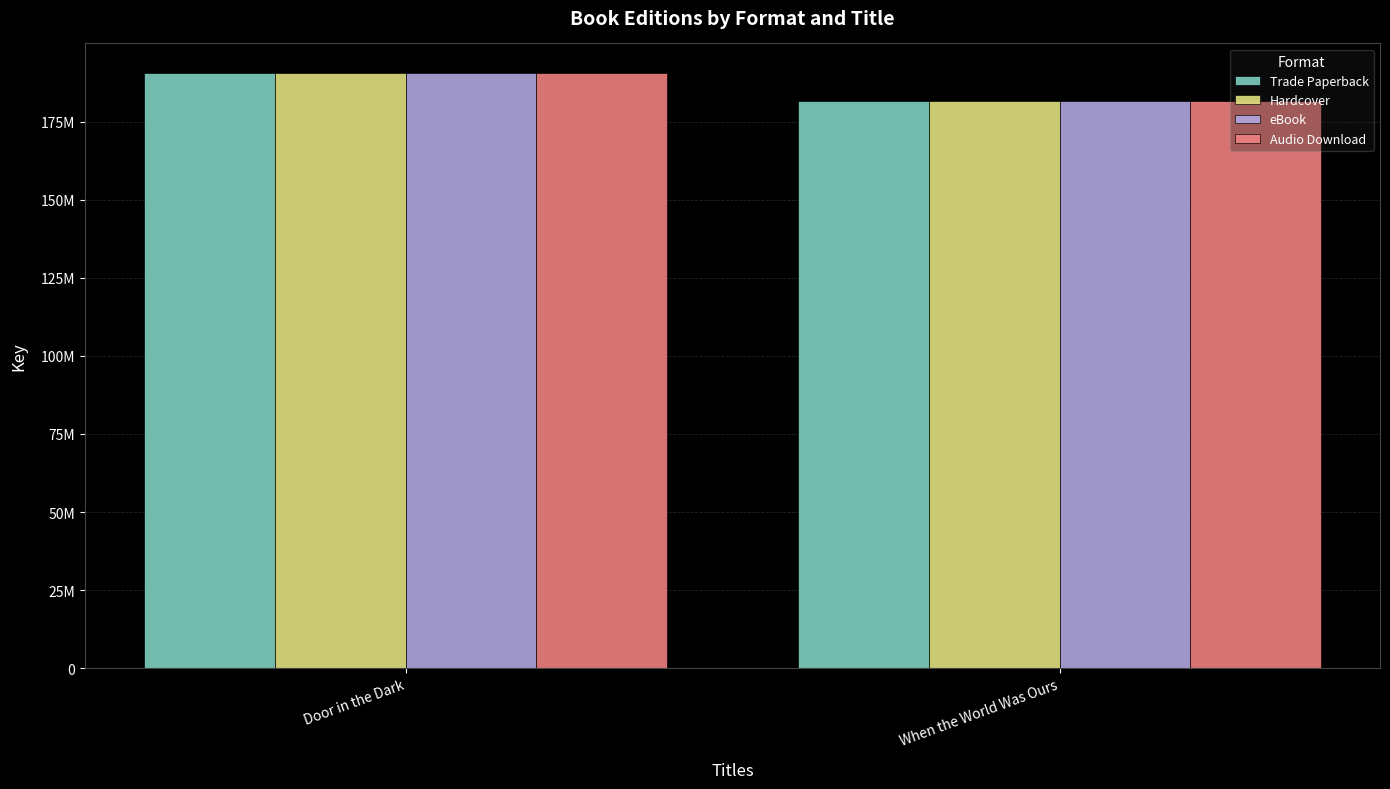

List the labels in order of Audio Download value, largest first.

Door in the Dark, When the World Was Ours